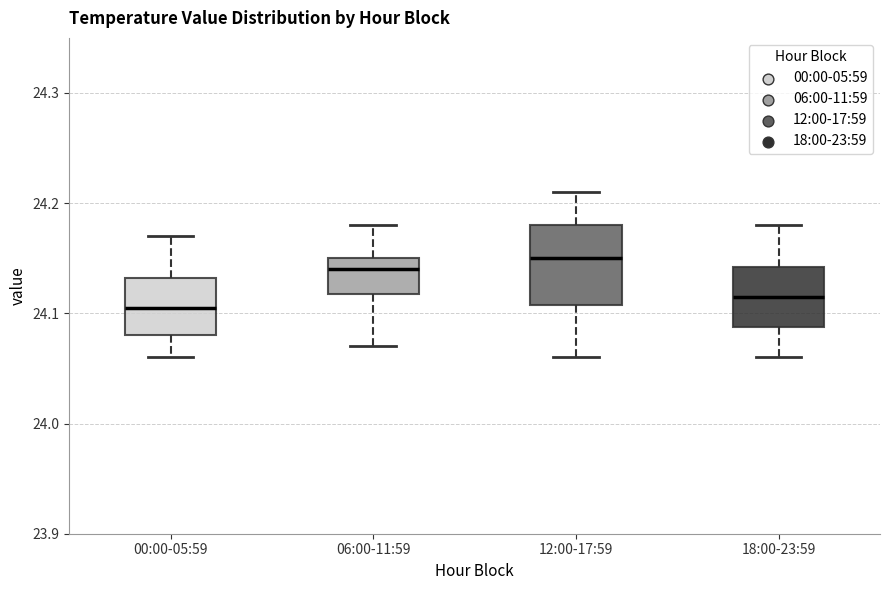

Where does the lower whisker of the box for 18:00-23:59 end on the y-axis? The values are not printed on the chart, so give them approximately, as read against the axis.

24.06